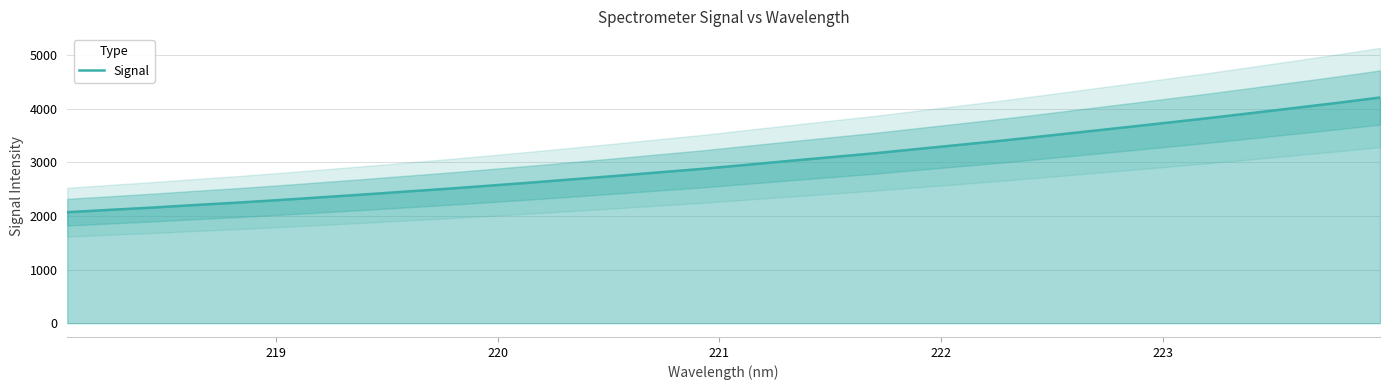

What is the lowest value of the Signal series?

2072.2